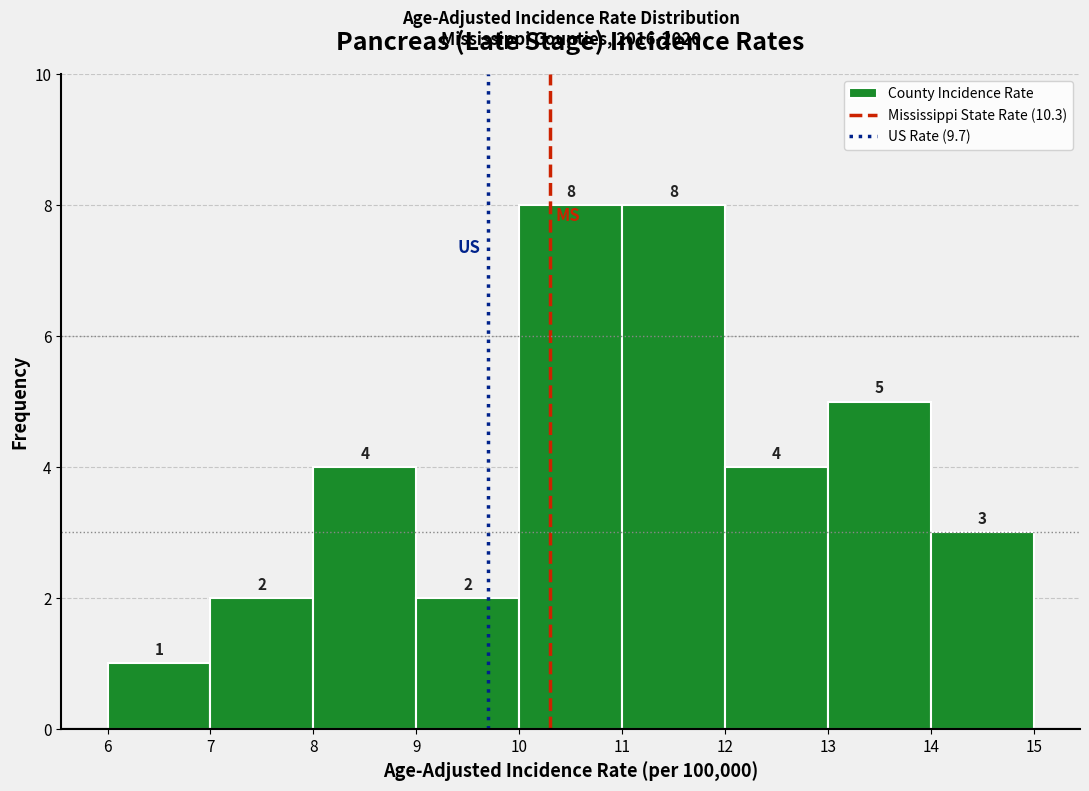

Reading left to right, transcribe this chart: for each bar, give the range it covers on the x-axis and its height.

6 to 7: 1
7 to 8: 2
8 to 9: 4
9 to 10: 2
10 to 11: 8
11 to 12: 8
12 to 13: 4
13 to 14: 5
14 to 15: 3